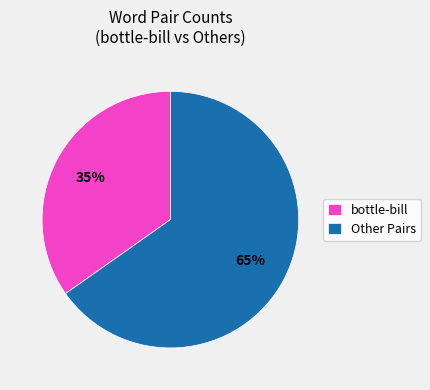

Which category has the biggest portion of the pie?

Other Pairs